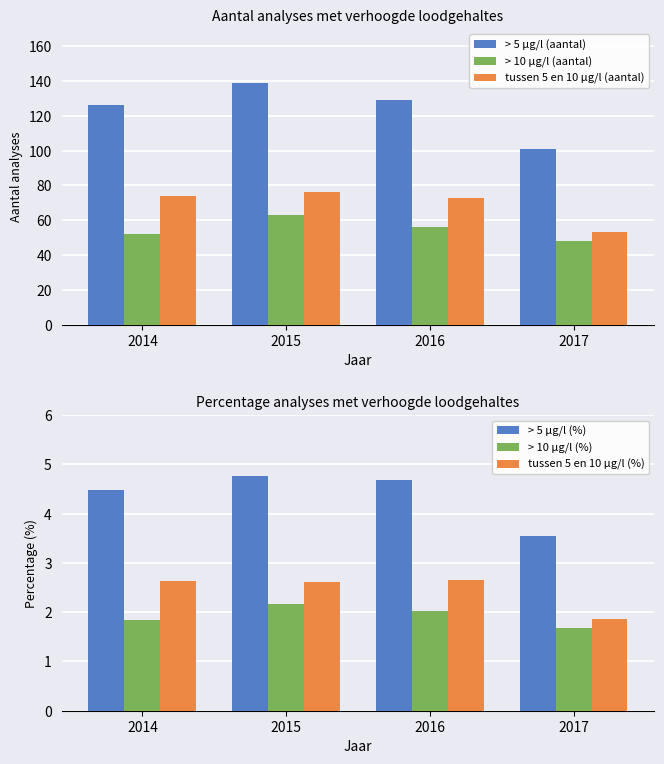

What is the average value of the > 10 µg/l (%) series?

1.9